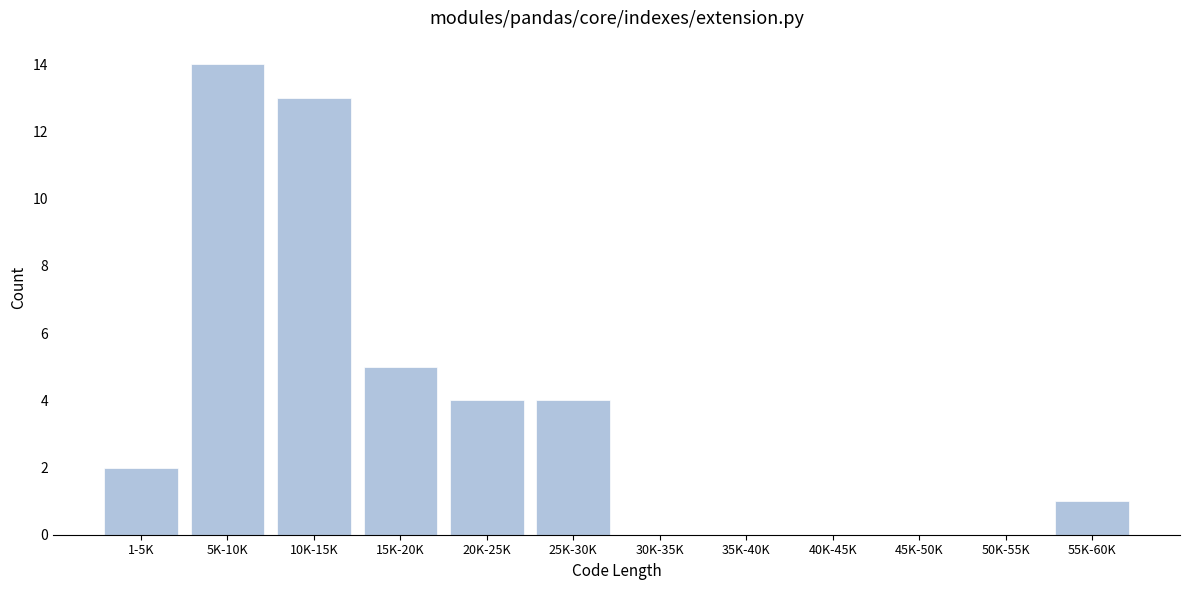

Reading left to right, what are all the values shown in this chart?

1-5K=2	5K-10K=14	10K-15K=13	15K-20K=5	20K-25K=4	25K-30K=4	30K-35K=0	35K-40K=0	40K-45K=0	45K-50K=0	50K-55K=0	55K-60K=1